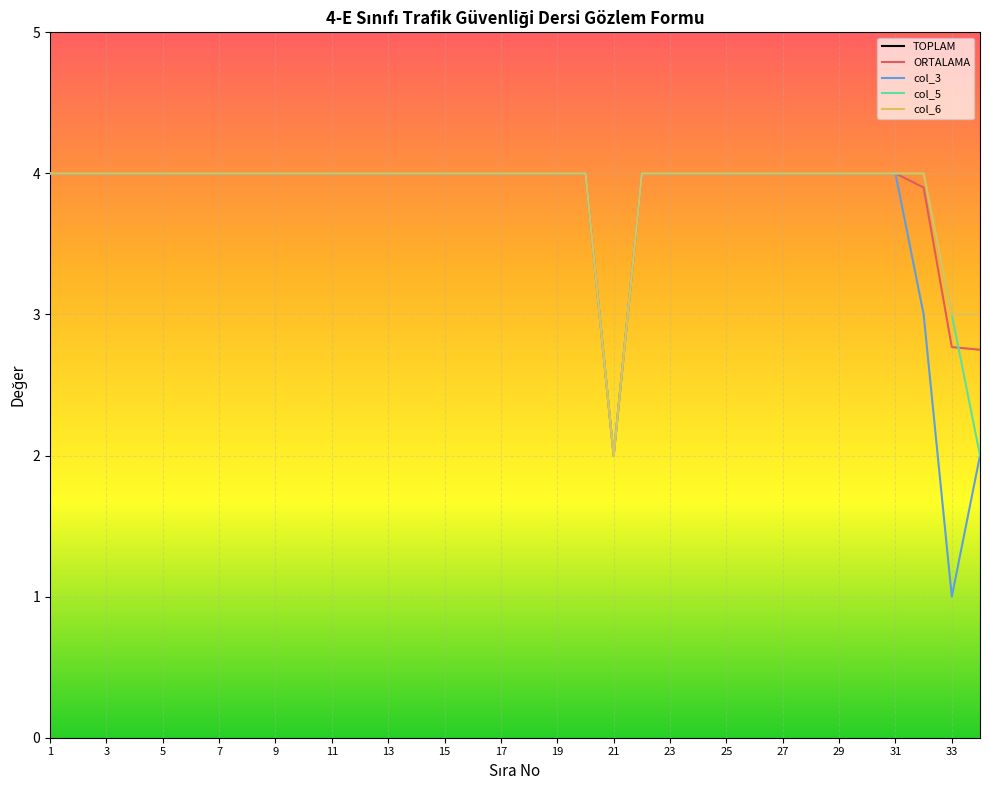

At which category does the chart reach its peak across all series?

1